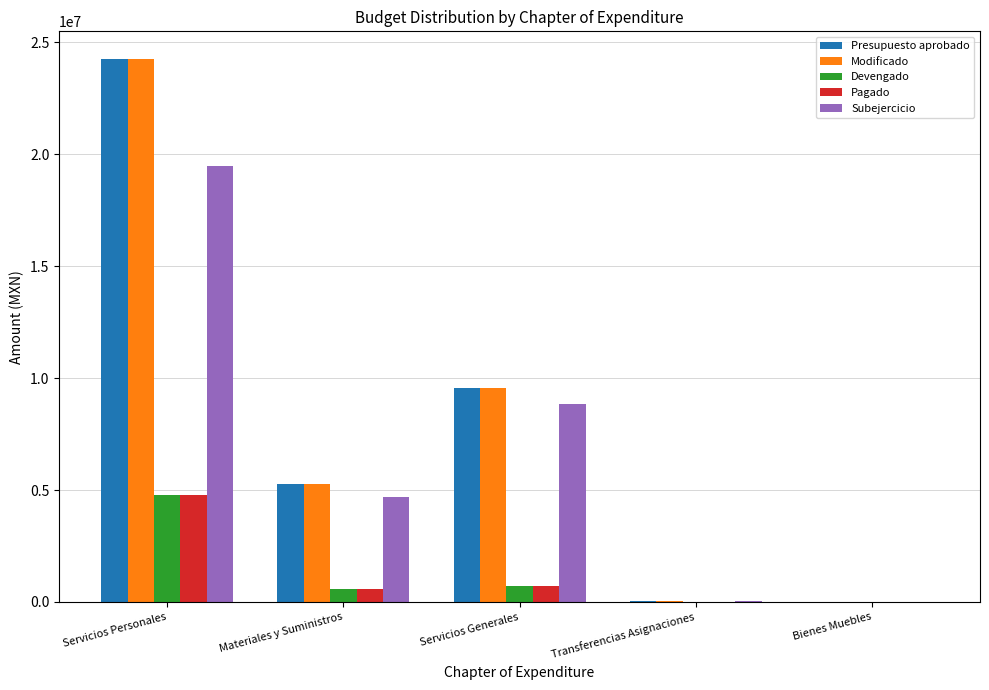

What is the total value across all series at Servicios Generales?

29377751.9